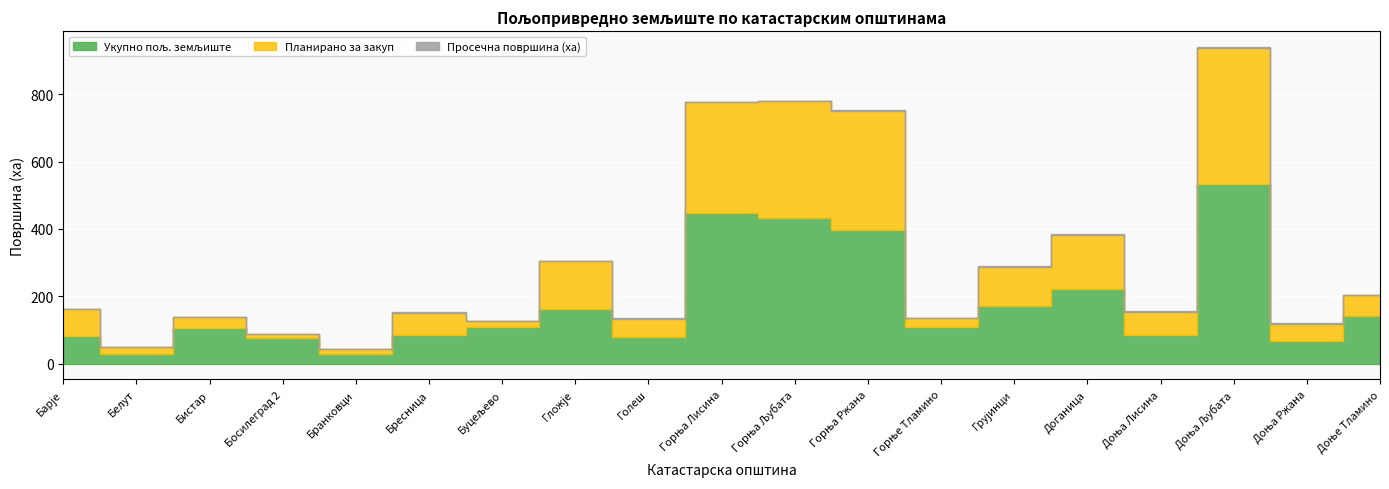

True or false: Просечна површина (ха) and Укупно пољ. земљиште cross at least once.

False